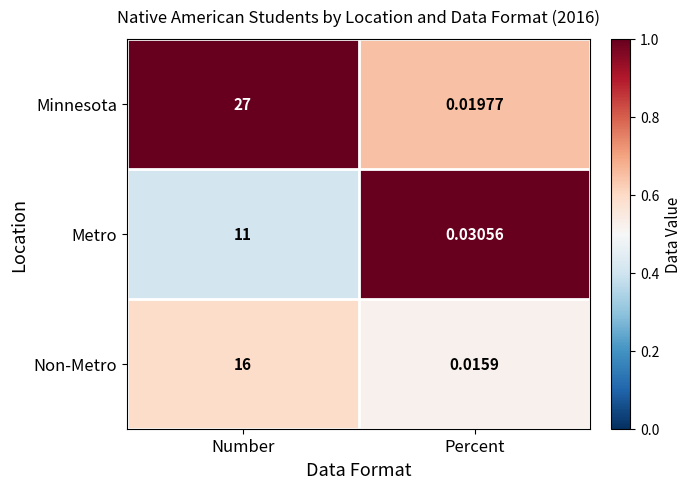

Where is Metro nearest to the value 5?

Percent